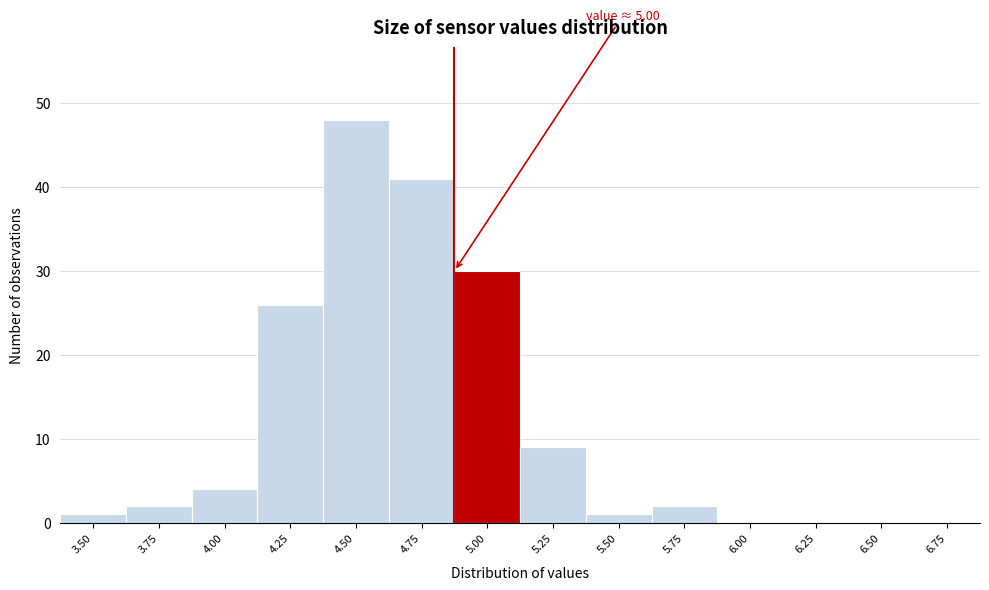

Reading left to right, extract all data points from this chart.

3.50=1	3.75=2	4.00=4	4.25=26	4.50=48	4.75=41	5.00=30	5.25=9	5.50=1	5.75=2	6.00=0	6.25=0	6.50=0	6.75=0